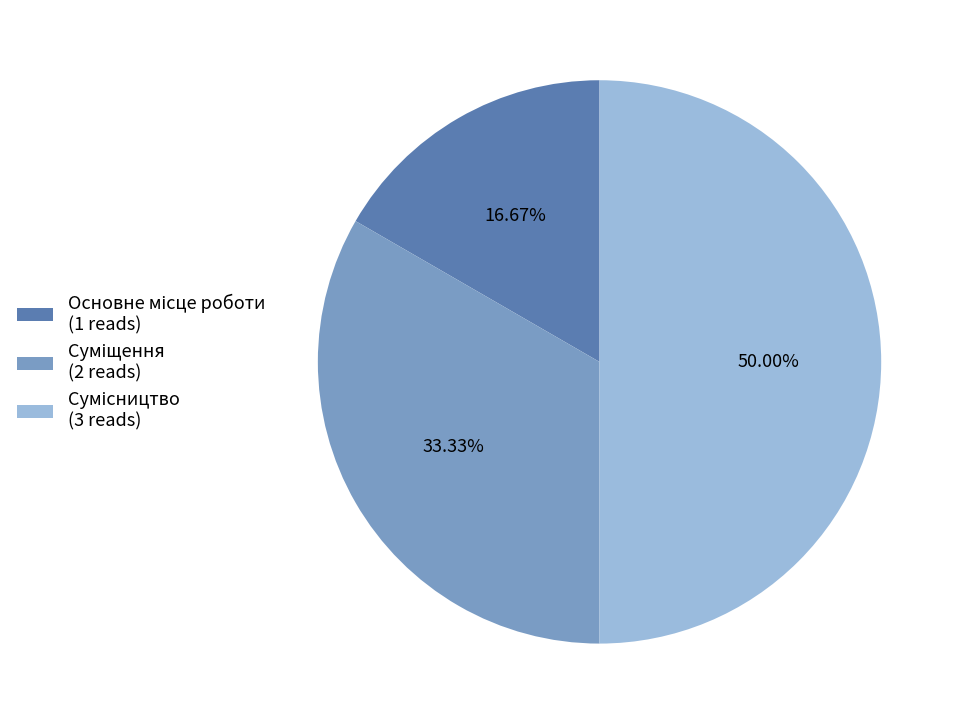

How many slices are in this pie chart?

3